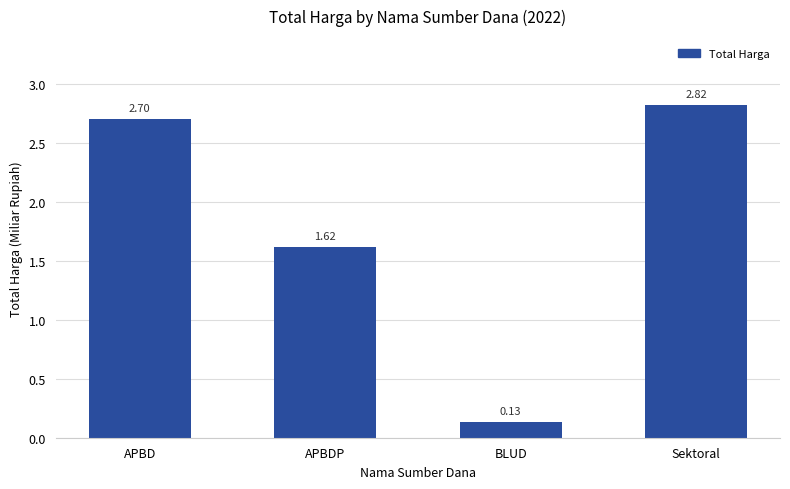

Approximately how many times larger is the value at APBD compared to APBDP?

1.7